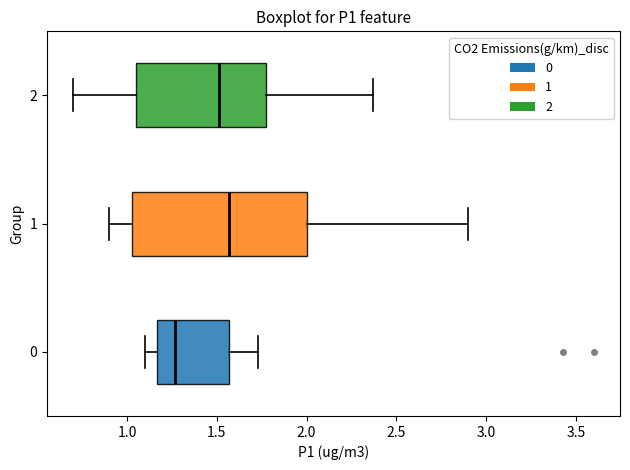

Reading bottom to top, transcribe this box plot: for each box, give where its median line is, the range the box spans, and where its two whiskers end, as read against the x-axis. The values are not printed on the chart, so give them approximately, as read against the axis.

0: median 1.25, box 1.15 to 1.55, whiskers 1.10 to 1.75
1: median 1.55, box 1.05 to 2.00, whiskers 0.90 to 2.90
2: median 1.50, box 1.05 to 1.80, whiskers 0.70 to 2.35